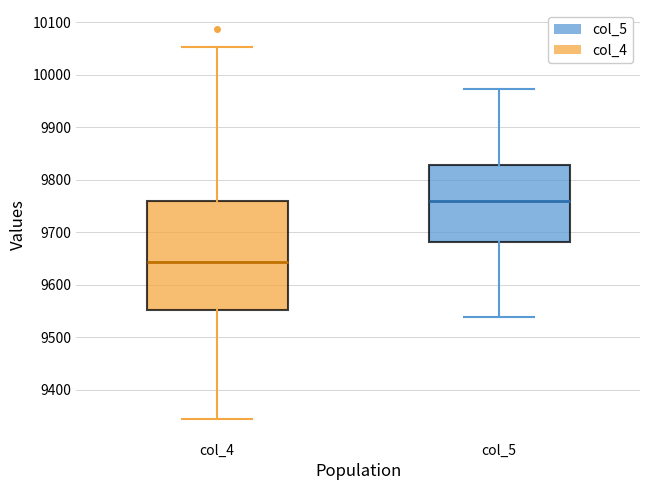

Reading left to right, read every box against the y-axis: the position of its median line, the range the box covers, and the ends of its whiskers. The values are not printed on the chart, so give them approximately, as read against the axis.

col_4: median 9640, box 9550 to 9760, whiskers 9340 to 10050
col_5: median 9760, box 9680 to 9830, whiskers 9540 to 9970